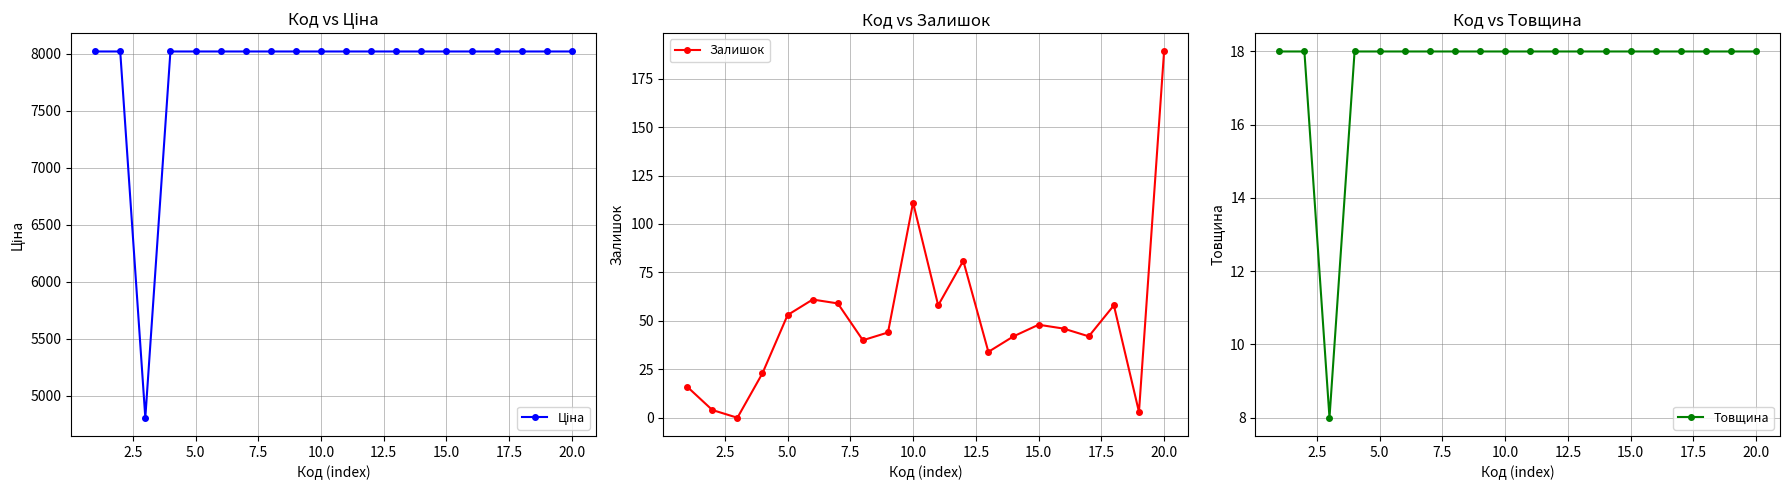

What is the greatest value displayed?

8019.3